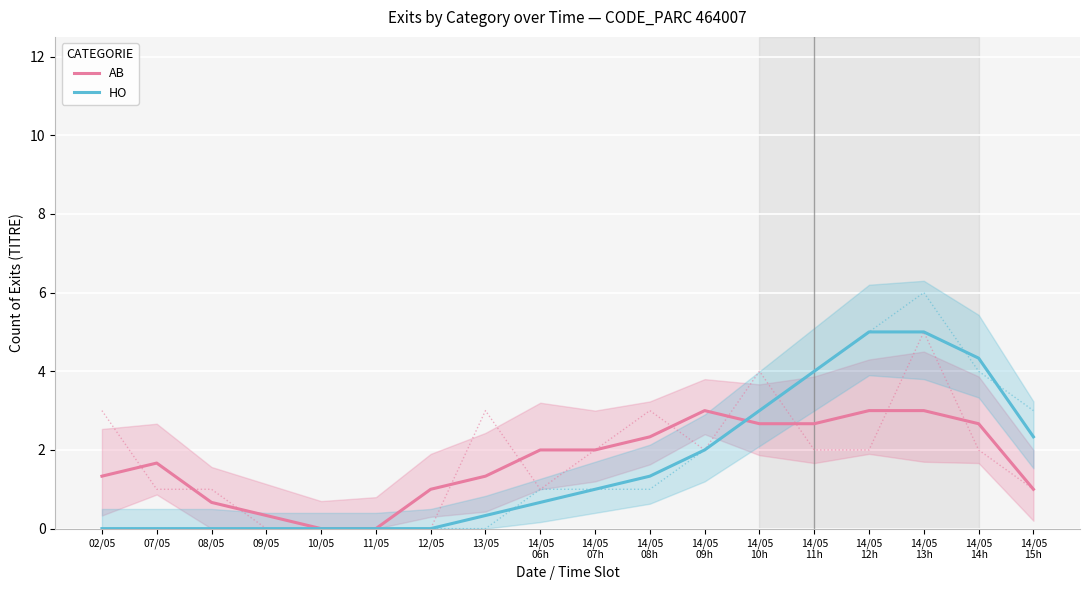

At which label does HO reach its peak?

14/05
12h